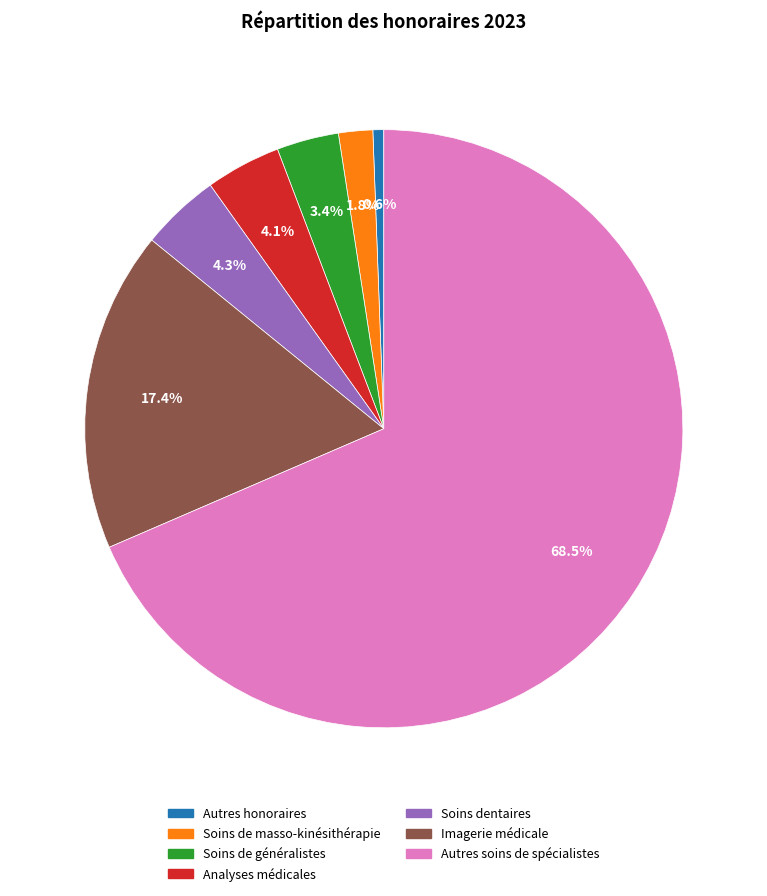

Do Autres soins de spécialistes and Autres honoraires together represent more than half of the pie?

Yes